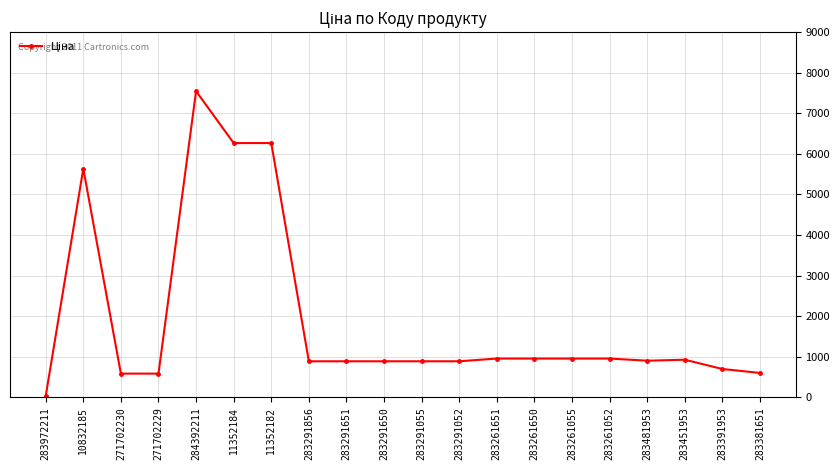

Which category has the highest value across all series?

284392211